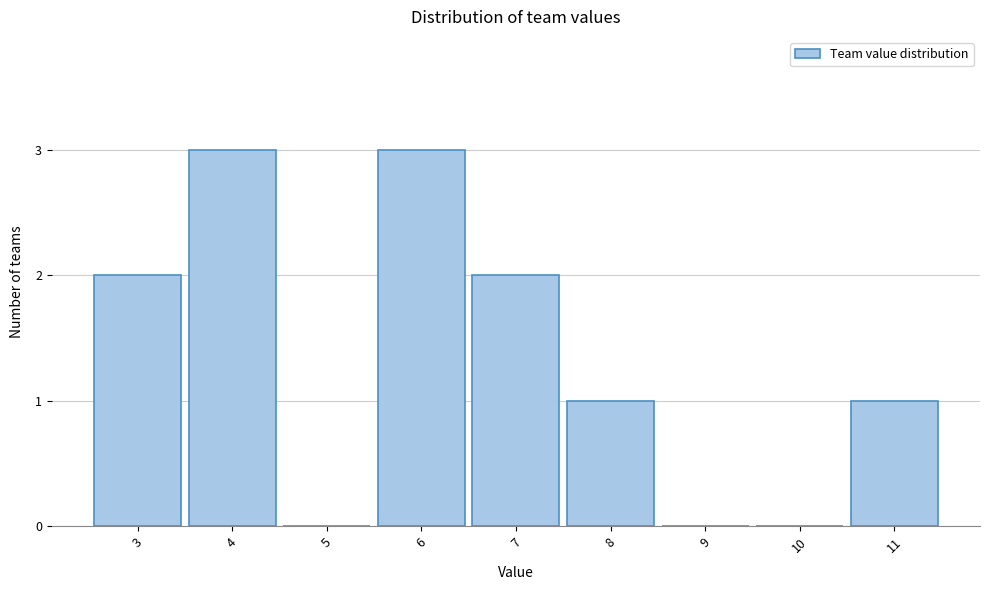

Reading left to right, what are all the values shown in this chart?

3=2	4=3	5=0	6=3	7=2	8=1	9=0	10=0	11=1